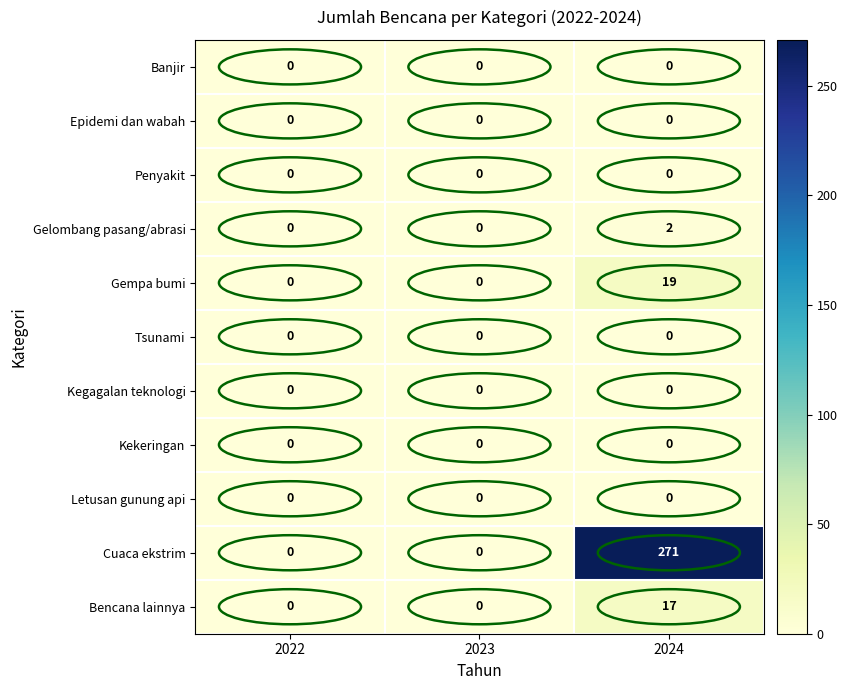

What is the maximum value shown in the chart?

271